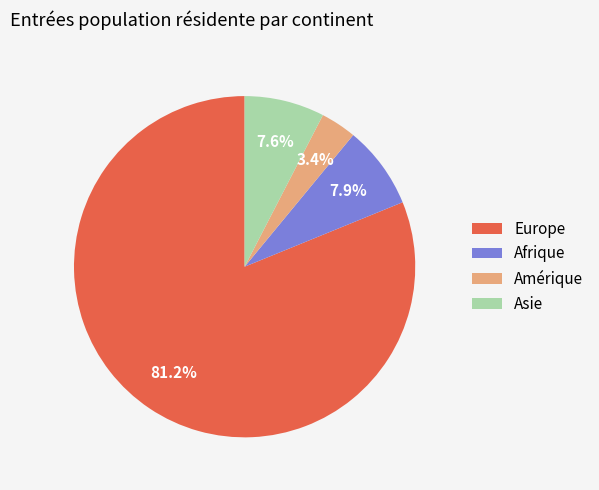

True or false: Amérique accounts for 12% of the total.

False